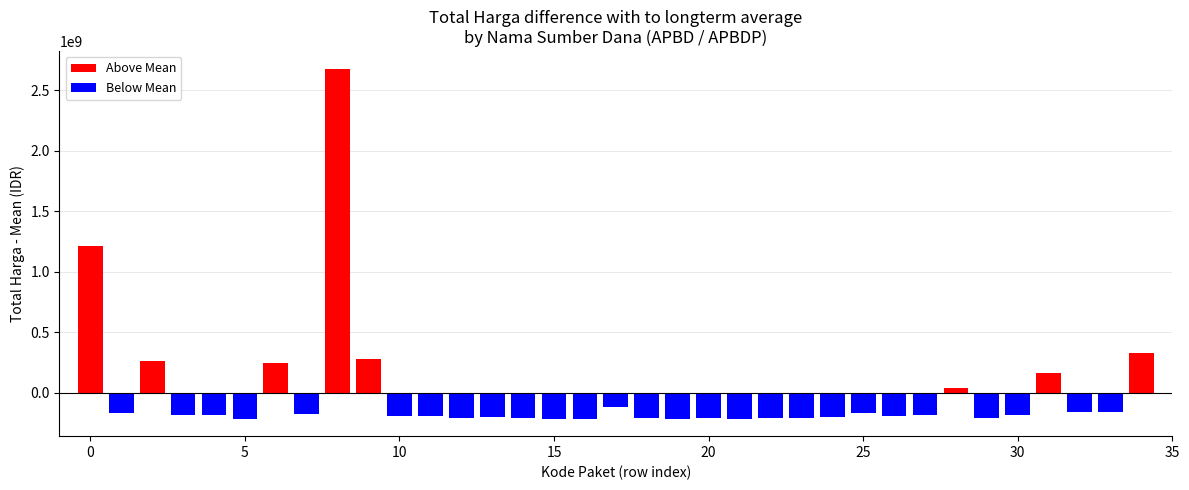

How many positive values are there?

8